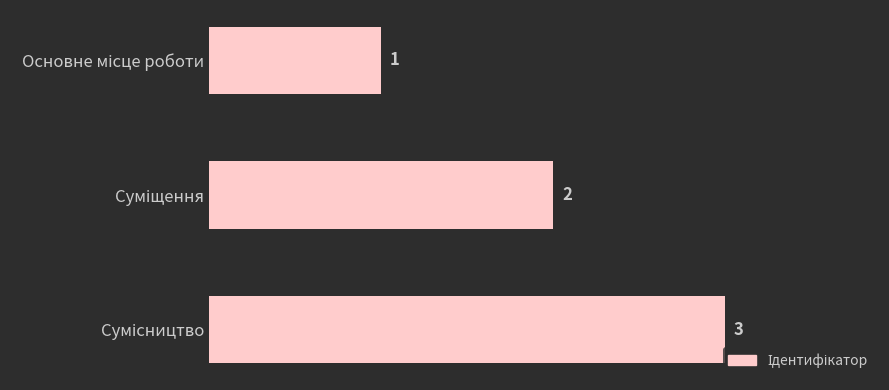

Count the values in the range 1 to 3.

3